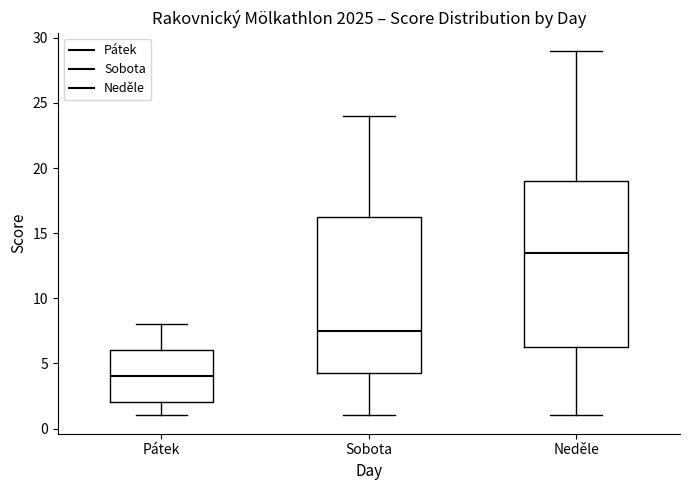

Reading left to right, read every box against the y-axis: the position of its median line, the range the box covers, and the ends of its whiskers. The values are not printed on the chart, so give them approximately, as read against the axis.

Pátek: median 4.0, box 2.0 to 6.0, whiskers 1.0 to 8.0
Sobota: median 7.5, box 4.5 to 16.5, whiskers 1.0 to 24.0
Neděle: median 13.5, box 6.5 to 19.0, whiskers 1.0 to 29.0